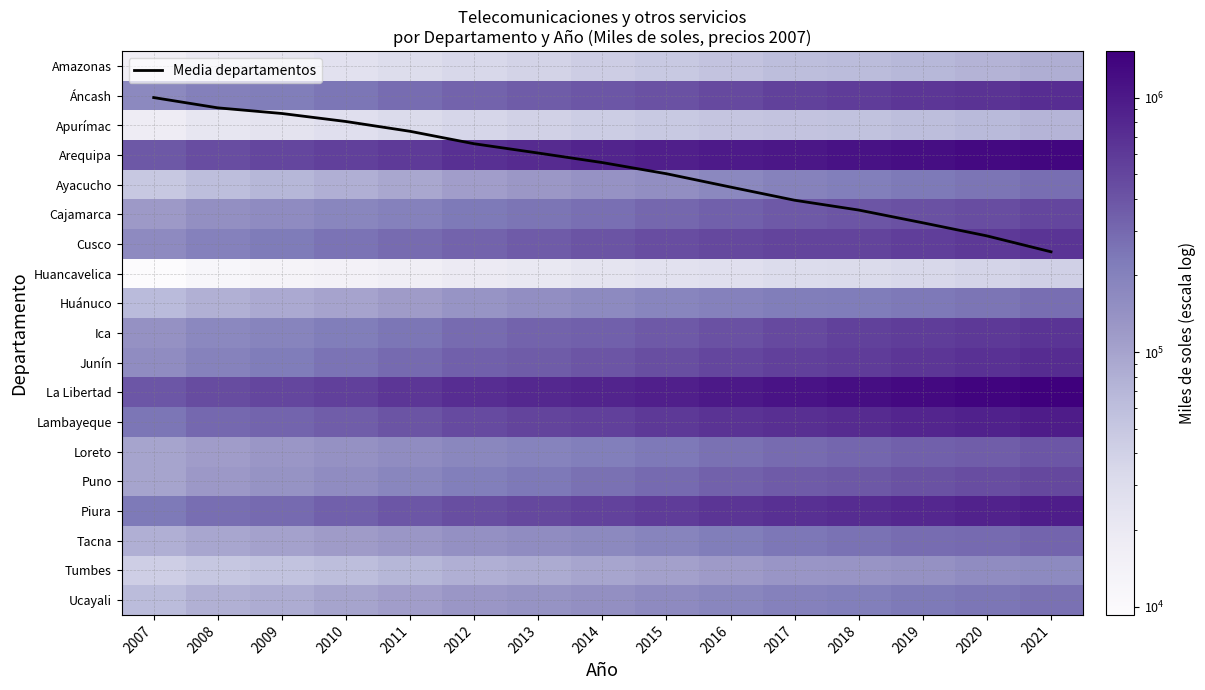

Which has a higher value, 2017 or 2020?

2020